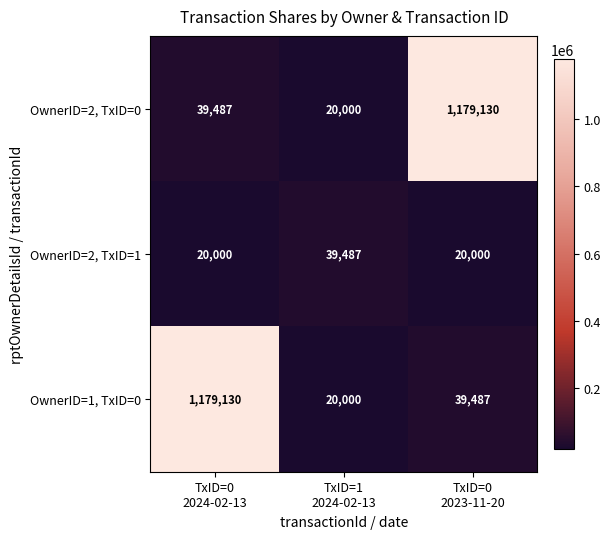

What is the difference between the maximum and second lowest values in the OwnerID=2, TxID=0 series?

1139643